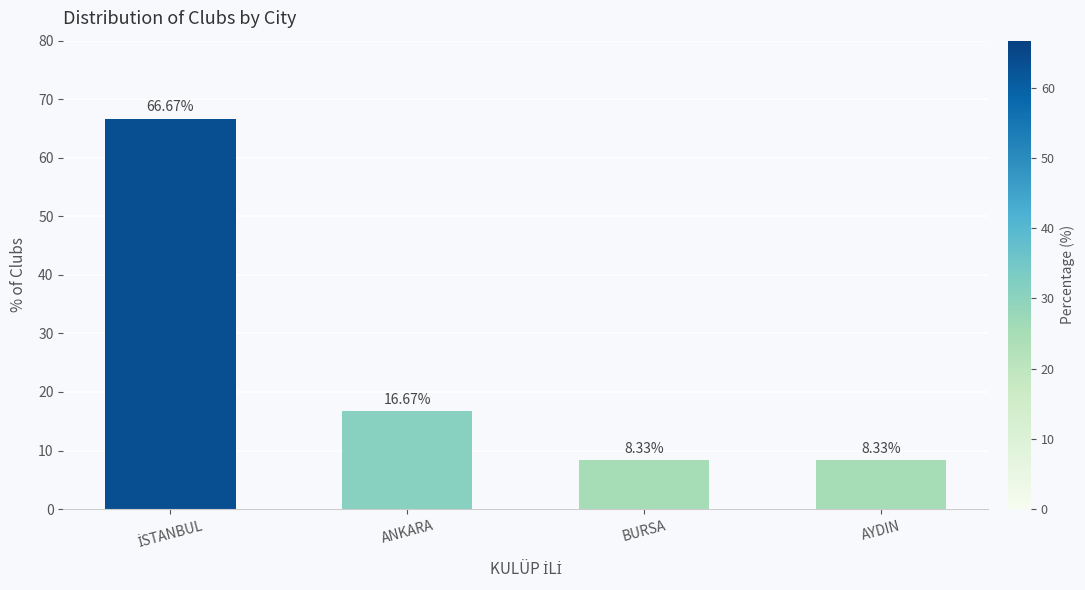

At which label is the value closest to 37?

ANKARA